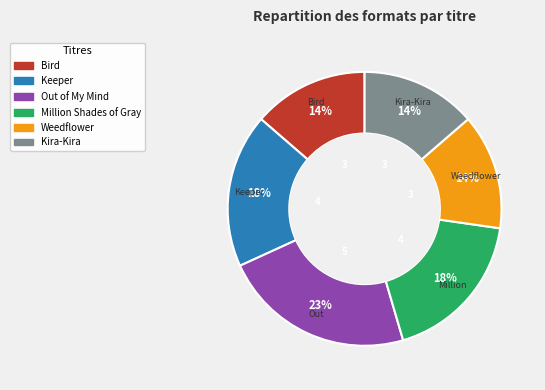

To the nearest percent, what is the difference between the largest and smallest slice percentages?

9%